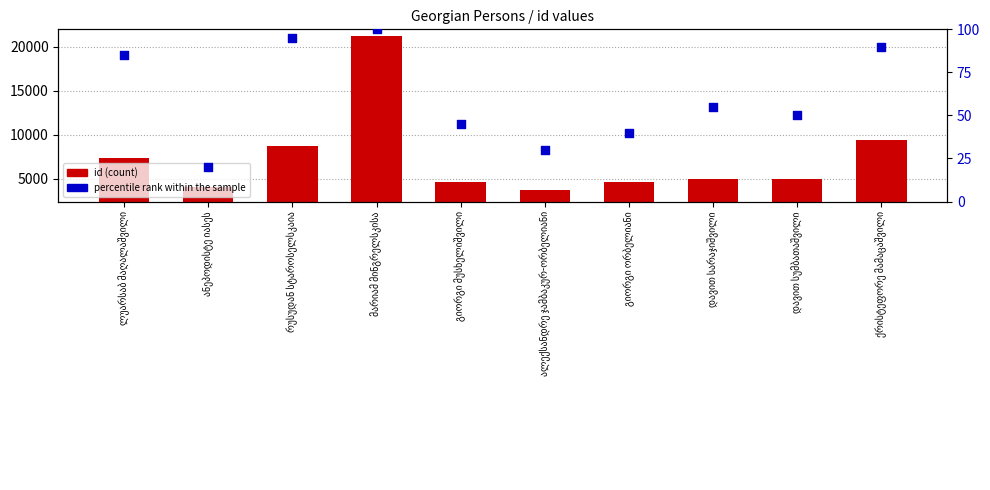

Which series has the largest total across all categories?

id